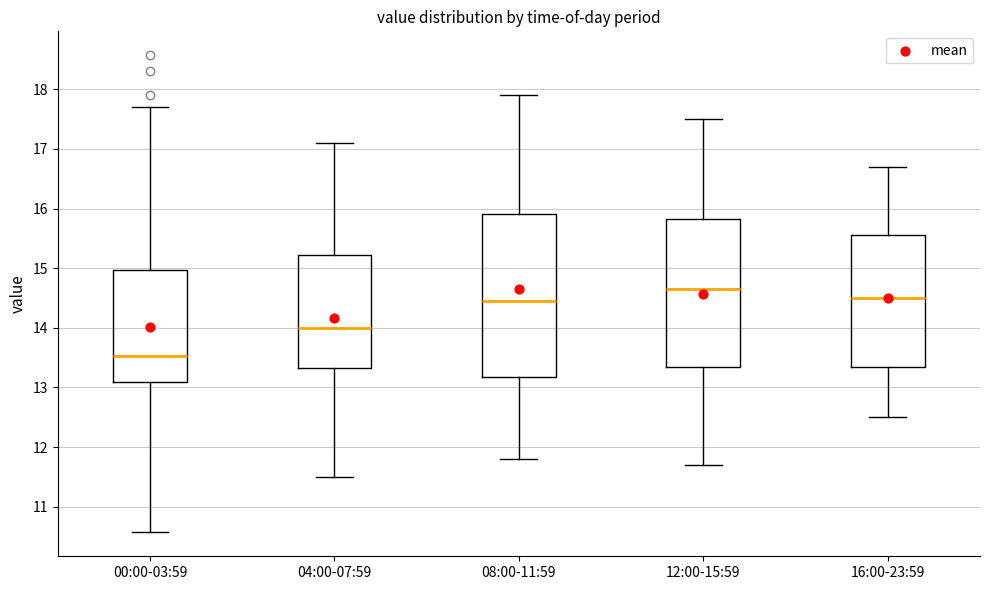

Reading left to right, transcribe this box plot: for each box, give where its median line is, the range the box spans, and where its two whiskers end, as read against the y-axis. The values are not printed on the chart, so give them approximately, as read against the axis.

00:00-03:59: median 13.5, box 13.1 to 15.0, whiskers 10.6 to 17.7
04:00-07:59: median 14.0, box 13.3 to 15.2, whiskers 11.5 to 17.1
08:00-11:59: median 14.5, box 13.2 to 15.9, whiskers 11.8 to 17.9
12:00-15:59: median 14.7, box 13.4 to 15.8, whiskers 11.7 to 17.5
16:00-23:59: median 14.5, box 13.4 to 15.6, whiskers 12.5 to 16.7